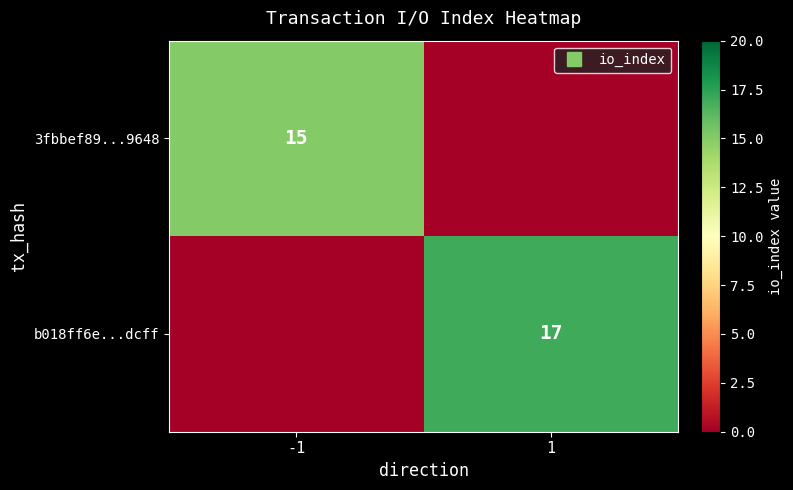

At which category is the sum across all series the highest?

1